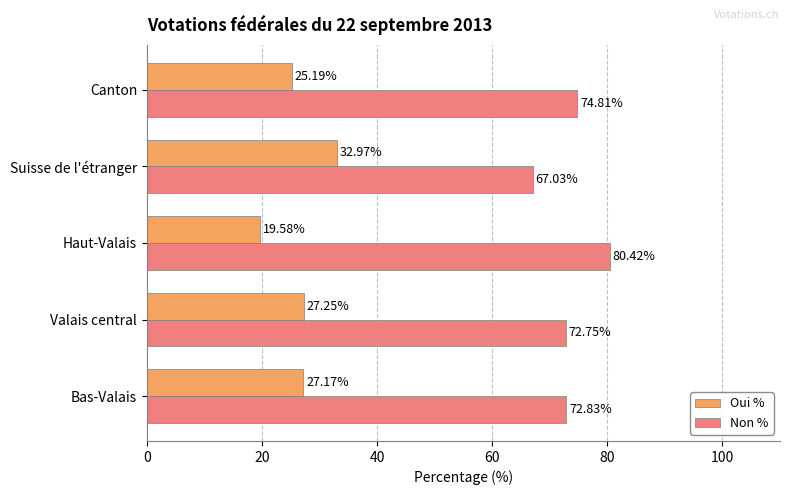

What is the difference between the highest and lowest values at Haut-Valais?

60.8